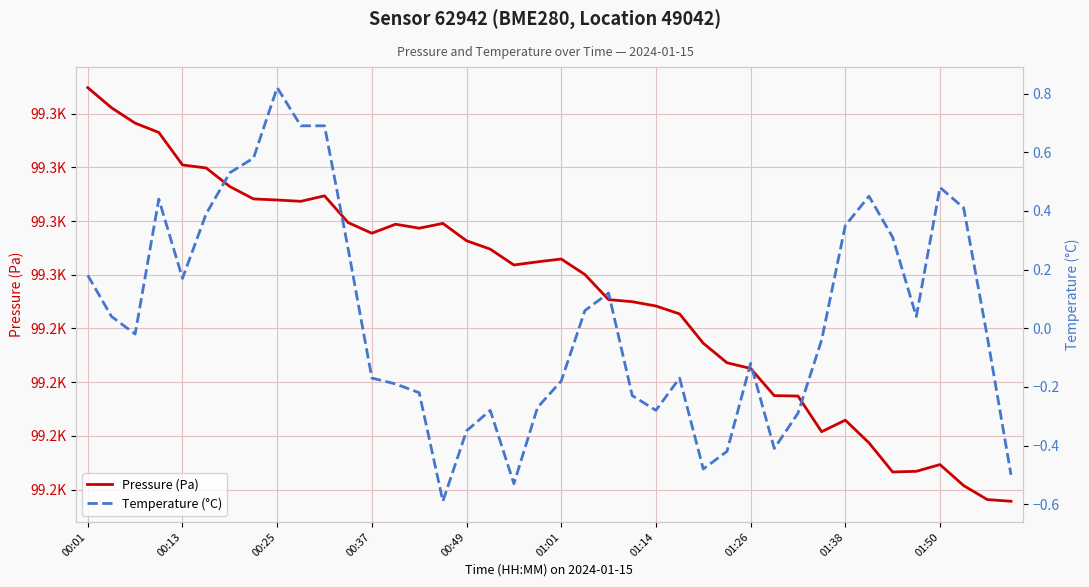

What is the spread (max minus min) of values at 00:37?

99340.8